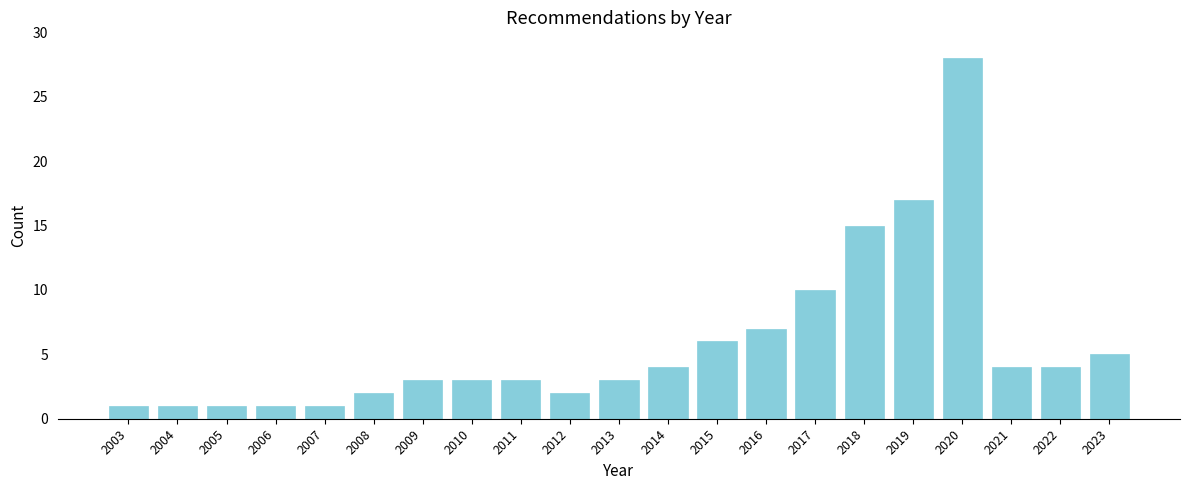

Reading right to left, transcribe all the data shown in this chart.

5	4	4	28	17	15	10	7	6	4	3	2	3	3	3	2	1	1	1	1	1